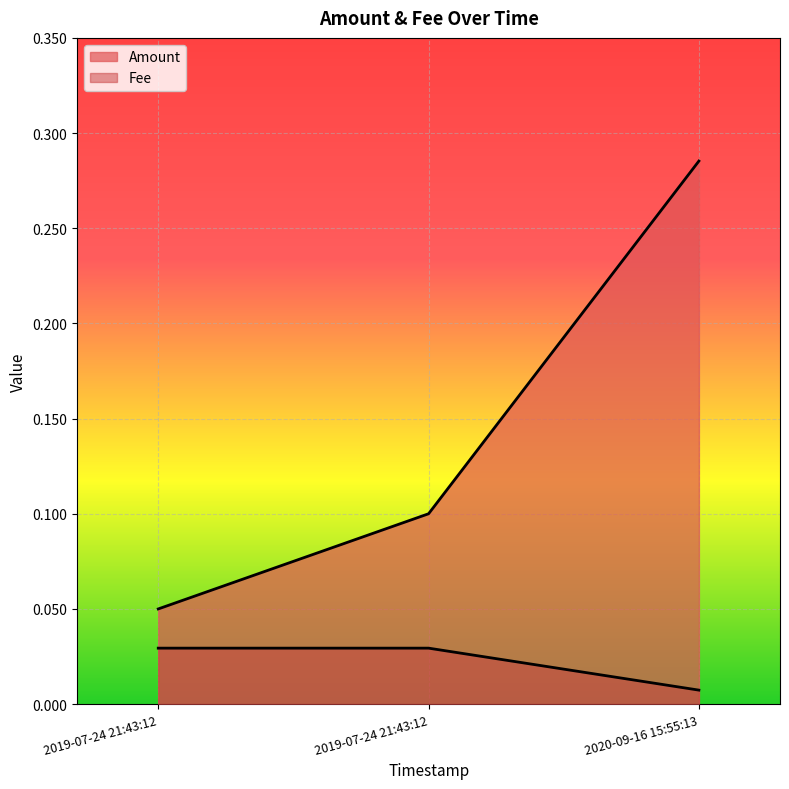

Reading right to left, what are all the values shown in this chart?

Amount: 2020-09-16 15:55:13=0.3	2019-07-24 21:43:12=0.1	2019-07-24 21:43:12=0.1
Fee: 2020-09-16 15:55:13=0.0	2019-07-24 21:43:12=0.0	2019-07-24 21:43:12=0.0